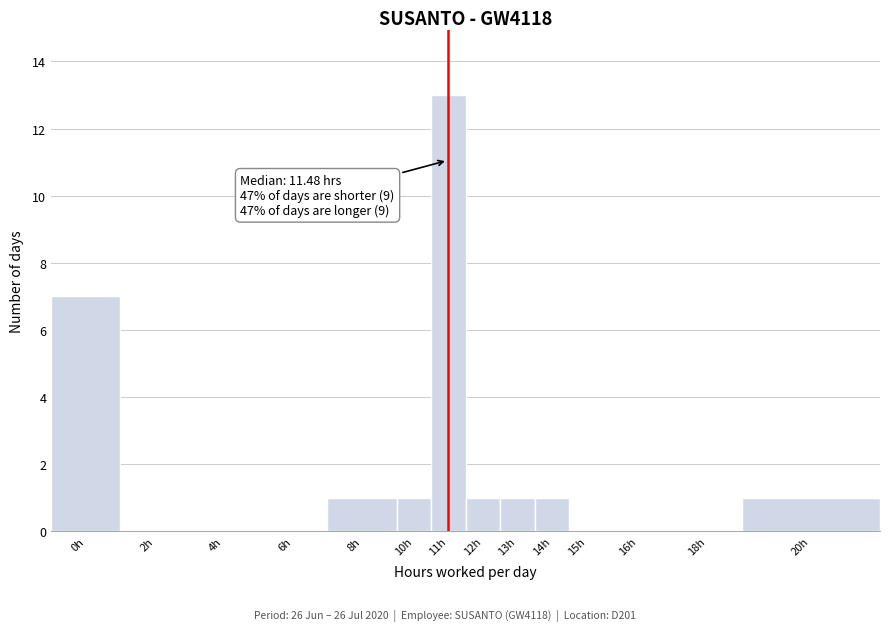

Reading right to left, list all the values displayed in this chart.

20h=1	18h=0	16h=0	15h=0	14h=1	13h=1	12h=1	11h=13	10h=1	8h=1	6h=0	4h=0	2h=0	0h=7